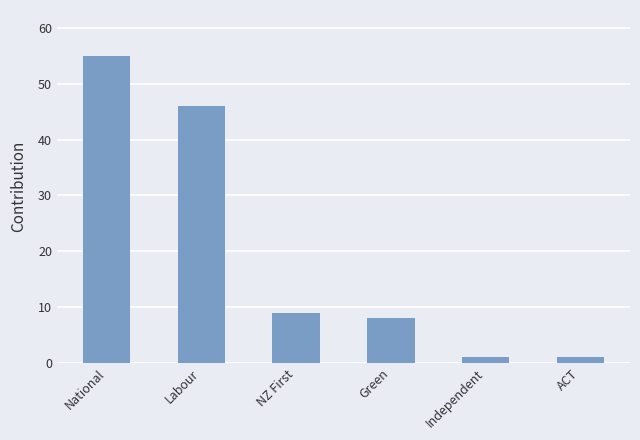

How many distinct data groups are displayed?

1